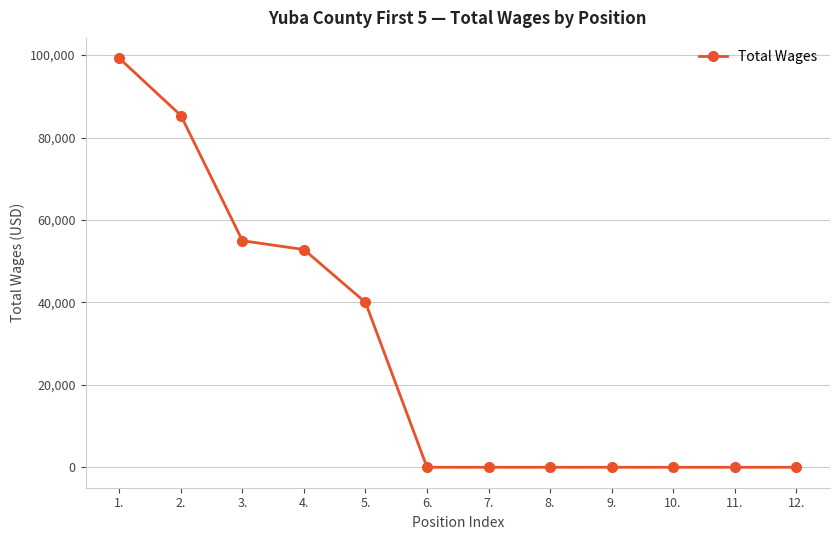

Reading left to right, list all the values displayed in this chart.

1.=99223	2.=85352	3.=54969	4.=52825	5.=40005	6.=0	7.=0	8.=0	9.=0	10.=0	11.=0	12.=0